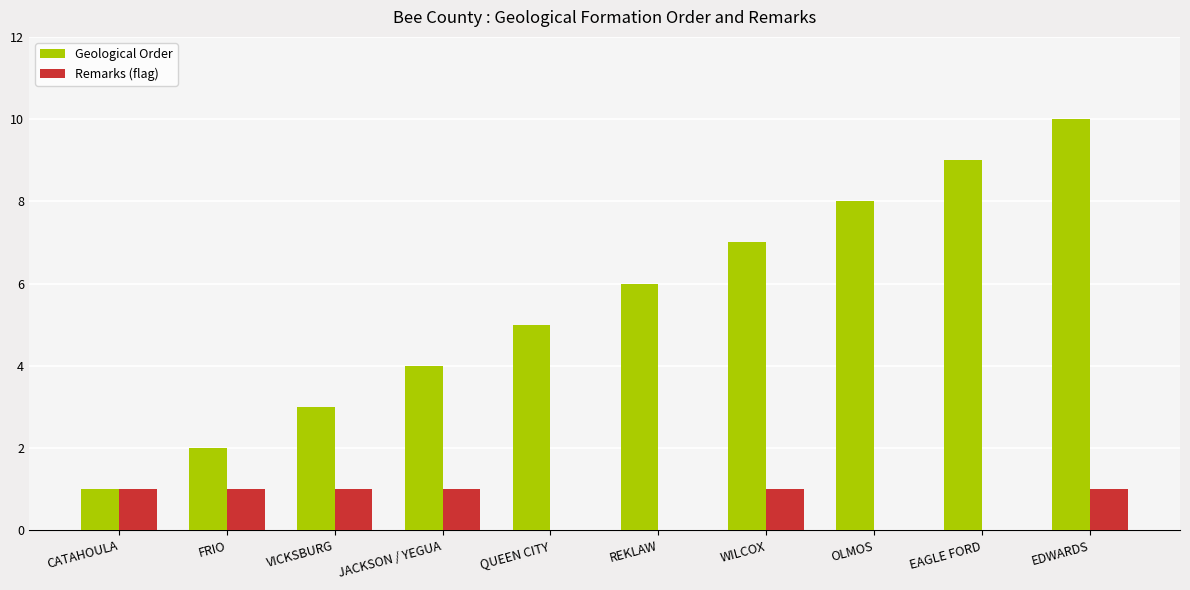

What is the approximate value of Geological Order at EDWARDS?

10